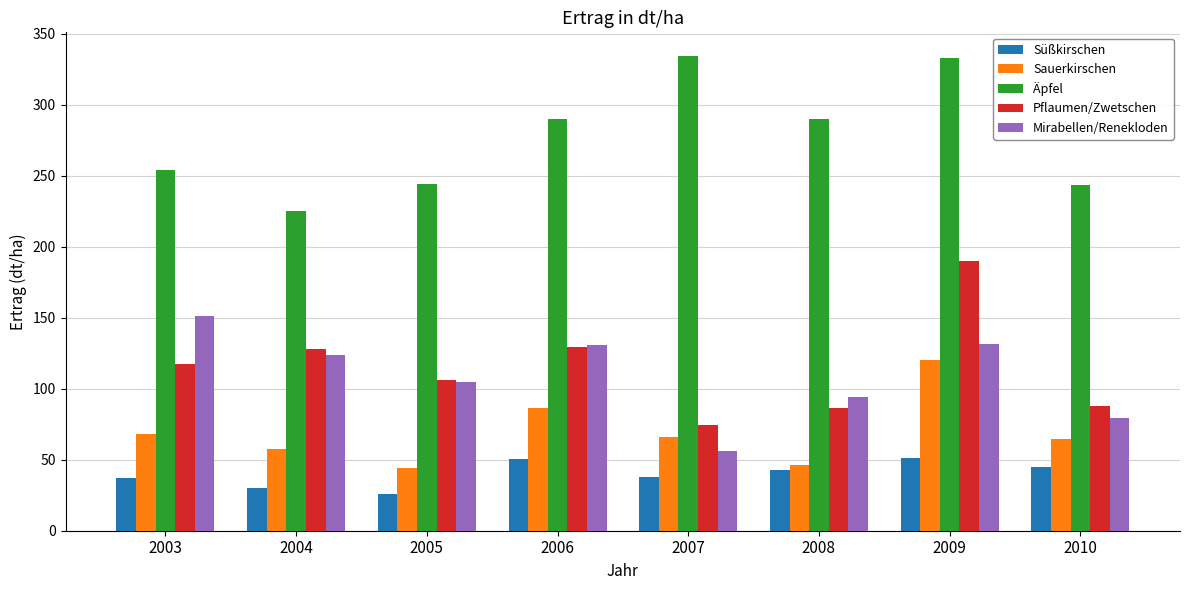

Which series changed the most between 2005 and 2007?

Äpfel